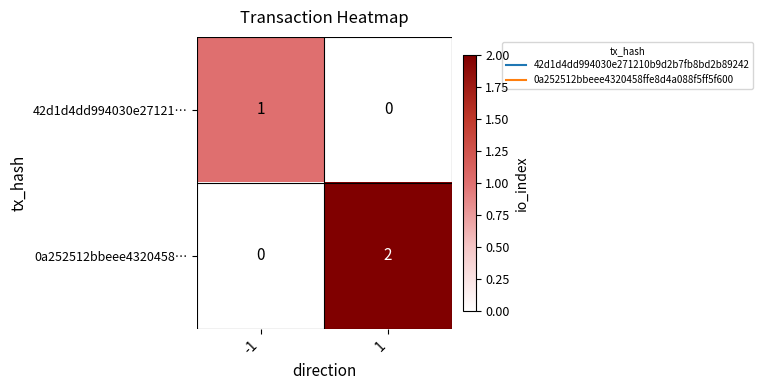

The value of 42d1d4dd994030e27121… at 1 is 0. True or false?

True